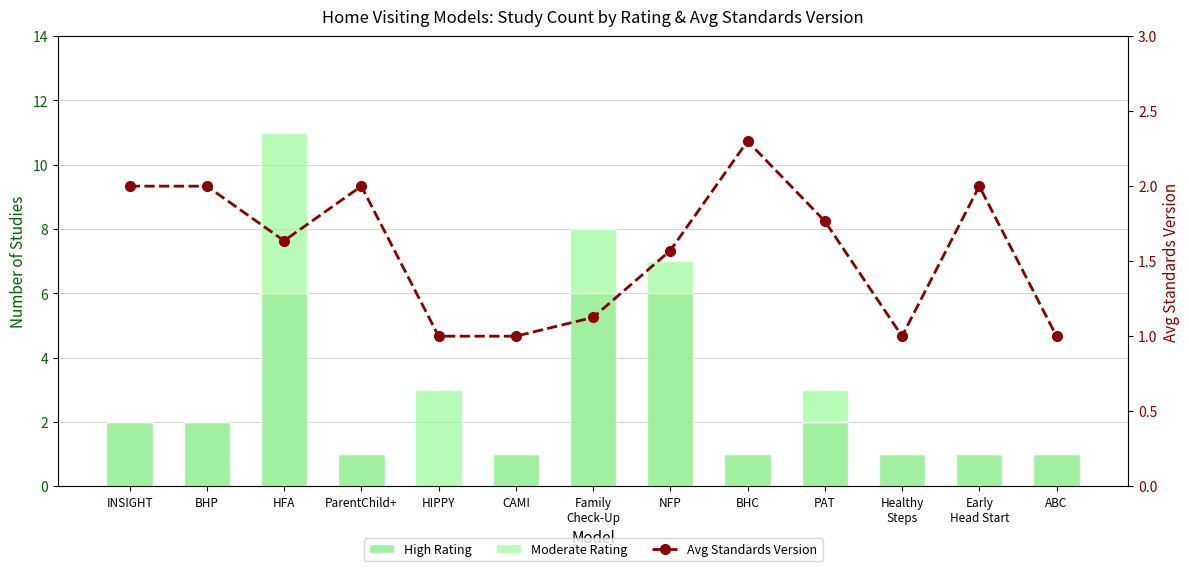

The High Rating series shows 2.3 at NFP. True or false?

False